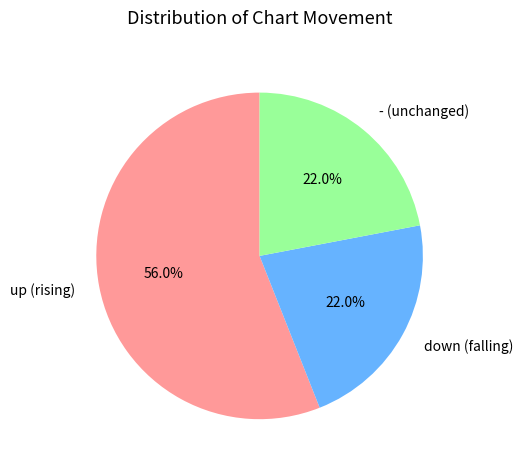

True or false: up accounts for 56% of the total.

True